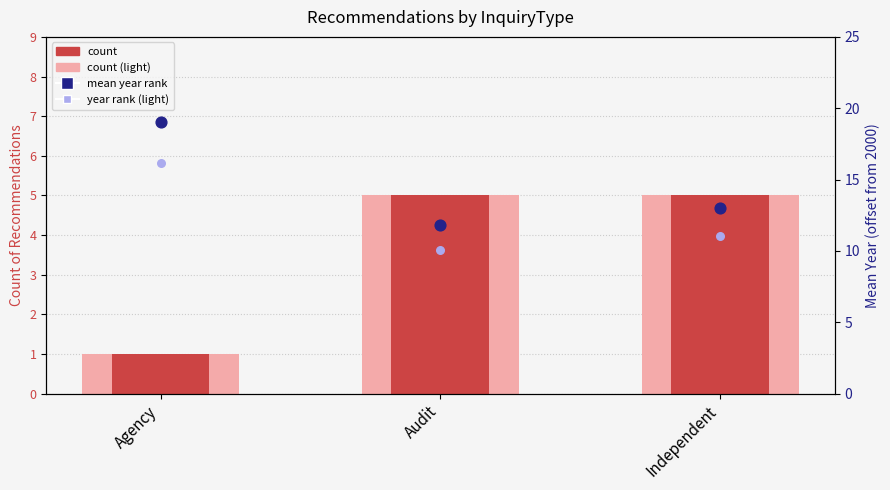

What are all the series names shown in the legend?

count (light), count, mean year rank, year rank (light)